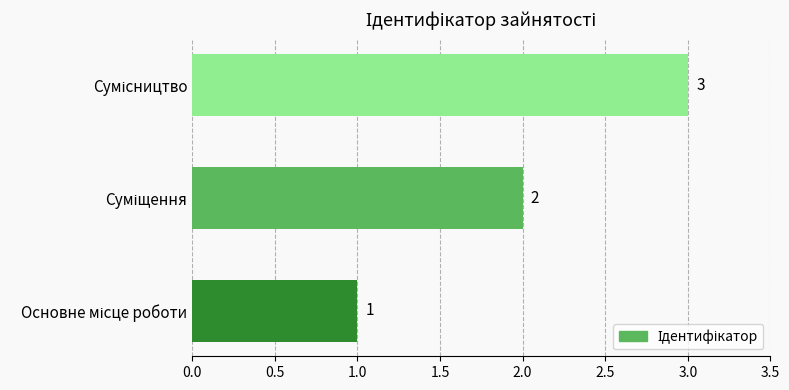

What is the maximum value shown in the chart?

3